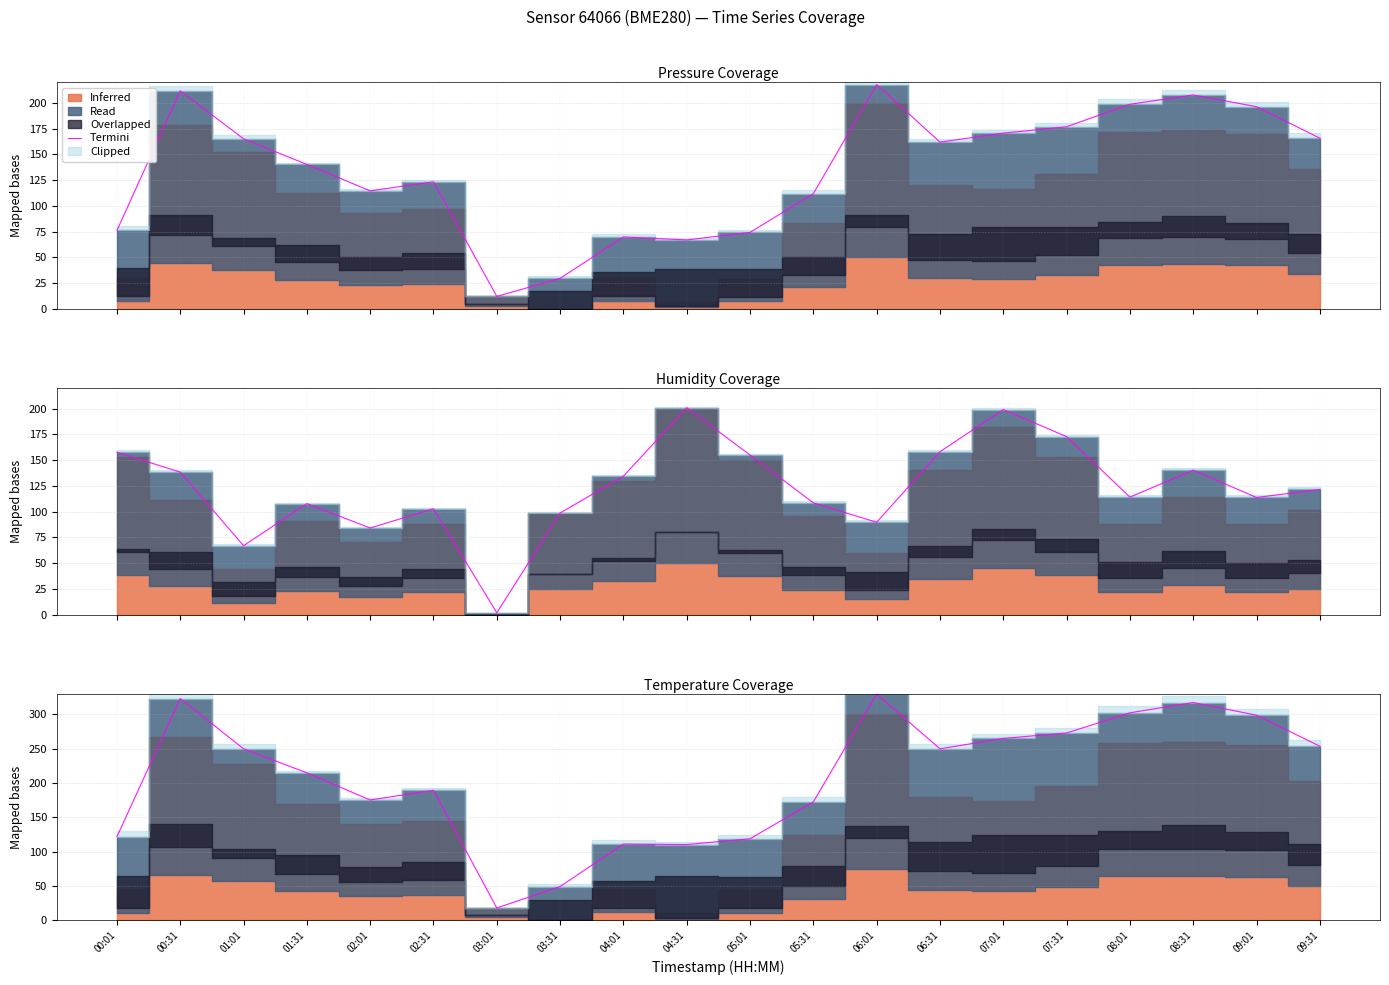

What is the label of the 4th point from the left?

01:31